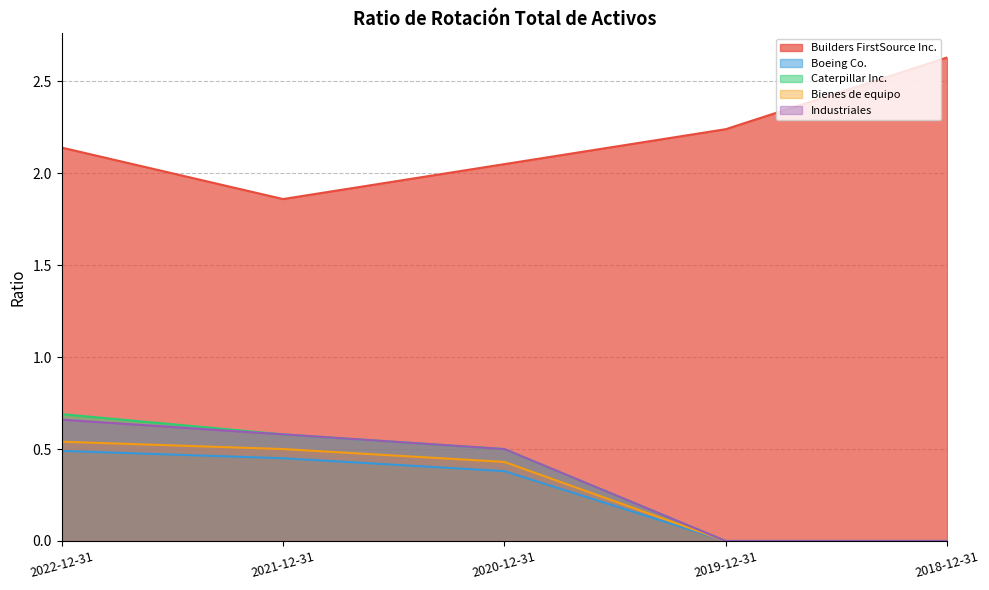

What is the approximate value of Industriales at 2021-12-31?

0.6